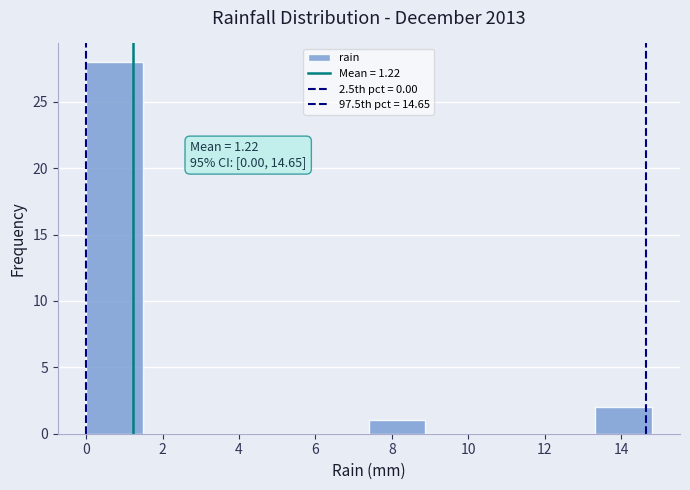

Over which range of the x-axis is the bar tallest?

0.00 to 1.48